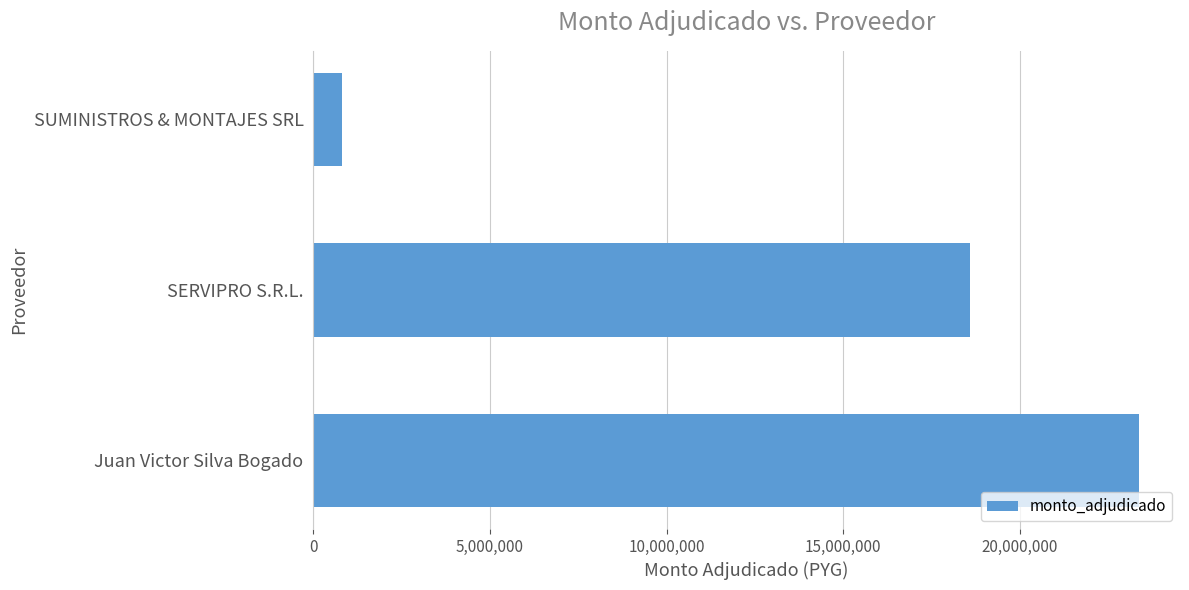

What is the ratio of the value at SERVIPRO S.R.L. to the value at SUMINISTROS & MONTAJES SRL?

22.5